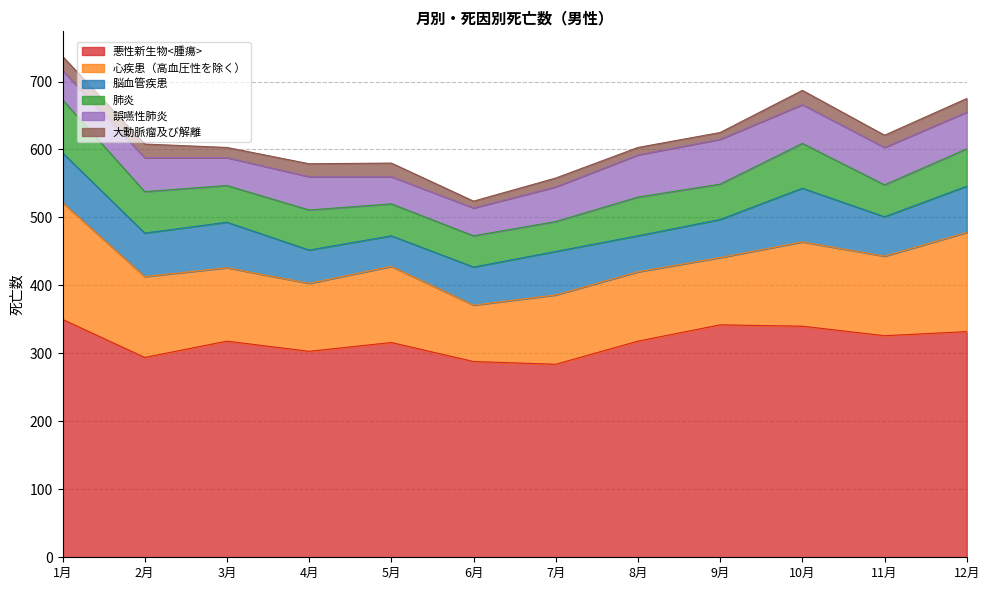

What is the value of the 心疾患（高血圧性を除く） point at the 5th from the left?

112